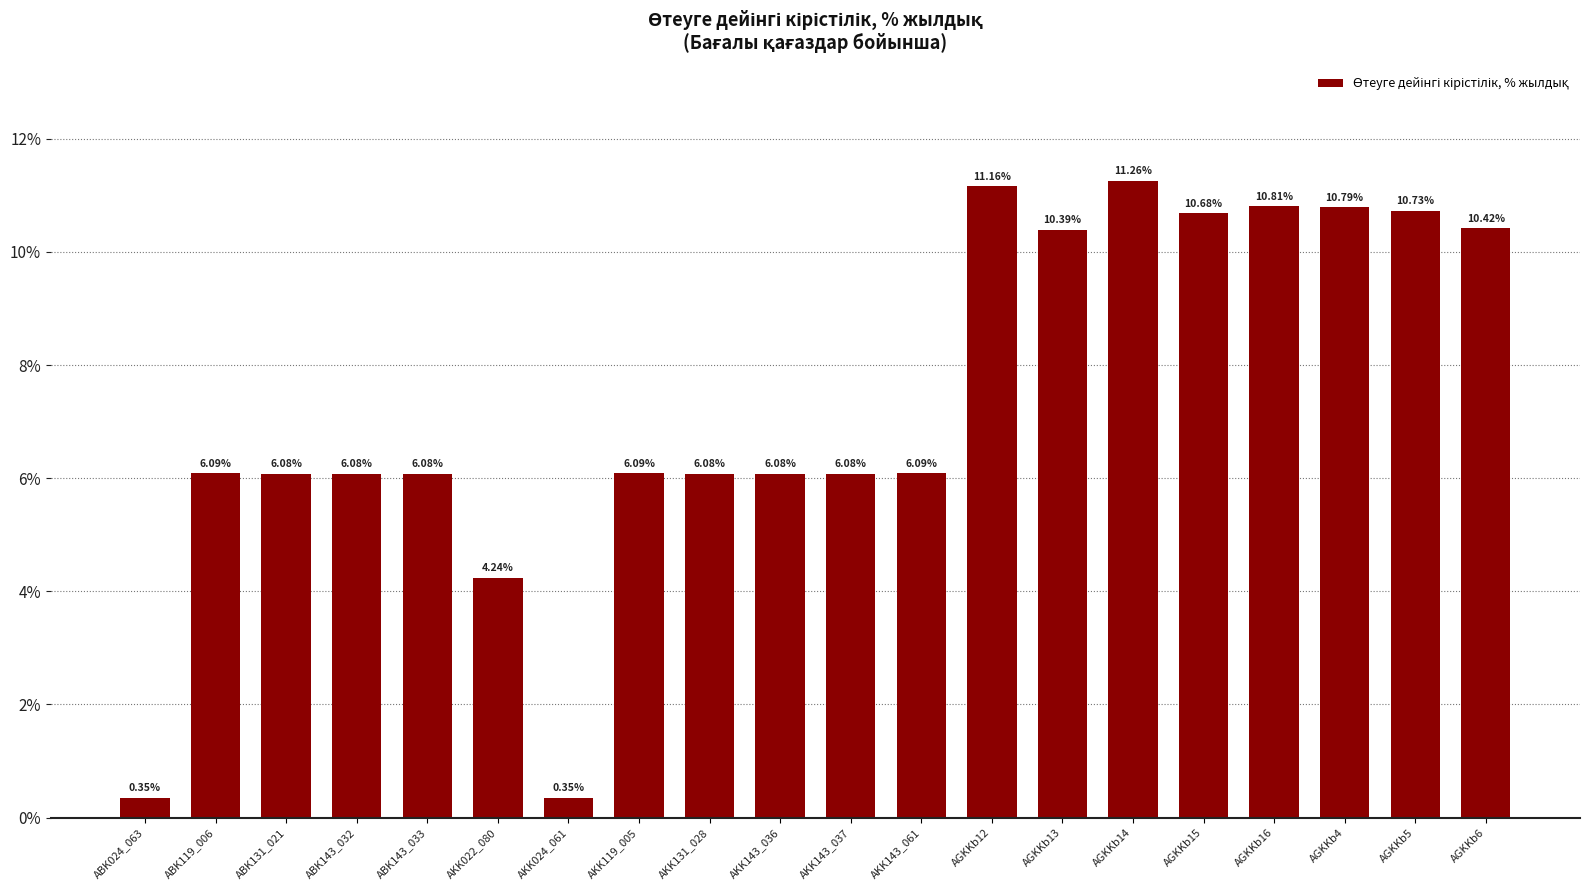

What is the change in value from ABK143_033 to AGKKb15?

+4.6